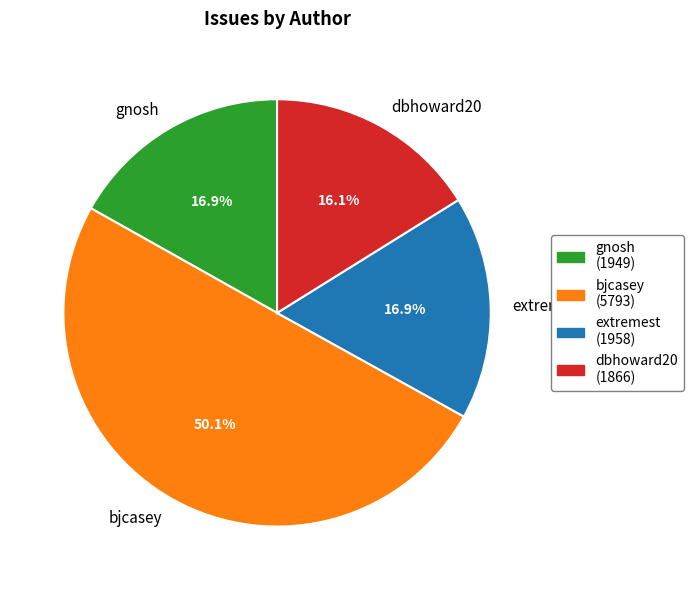

Is the sum of extremest and bjcasey greater than half?

Yes